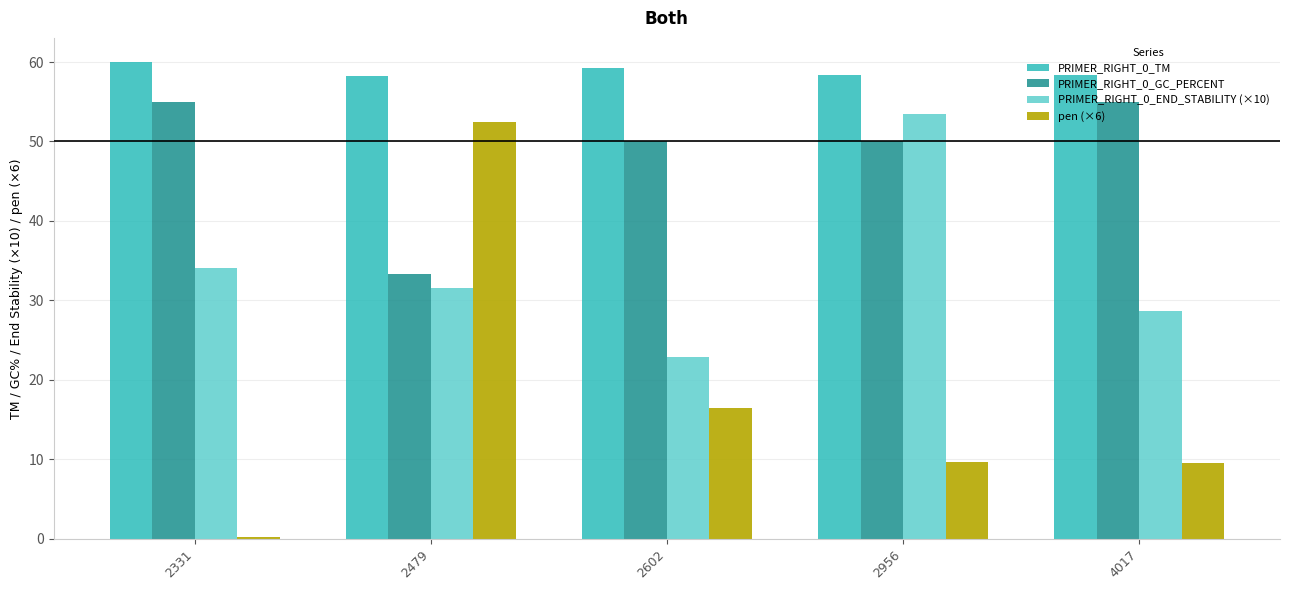

What is the difference between the maximum and second lowest values in the PRIMER_RIGHT_0_GC_PERCENT series?

5.0